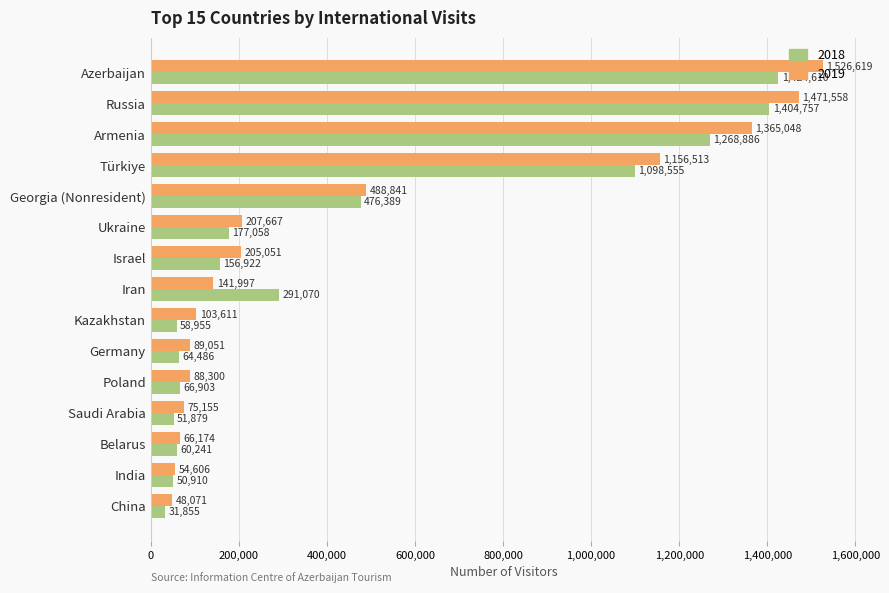

What is the highest value of the 2018 series?

1424610